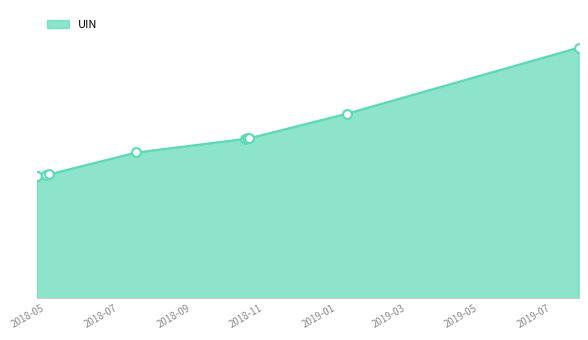

What is the change in value from 2018-05-01 to 2018-04-23?

-1211